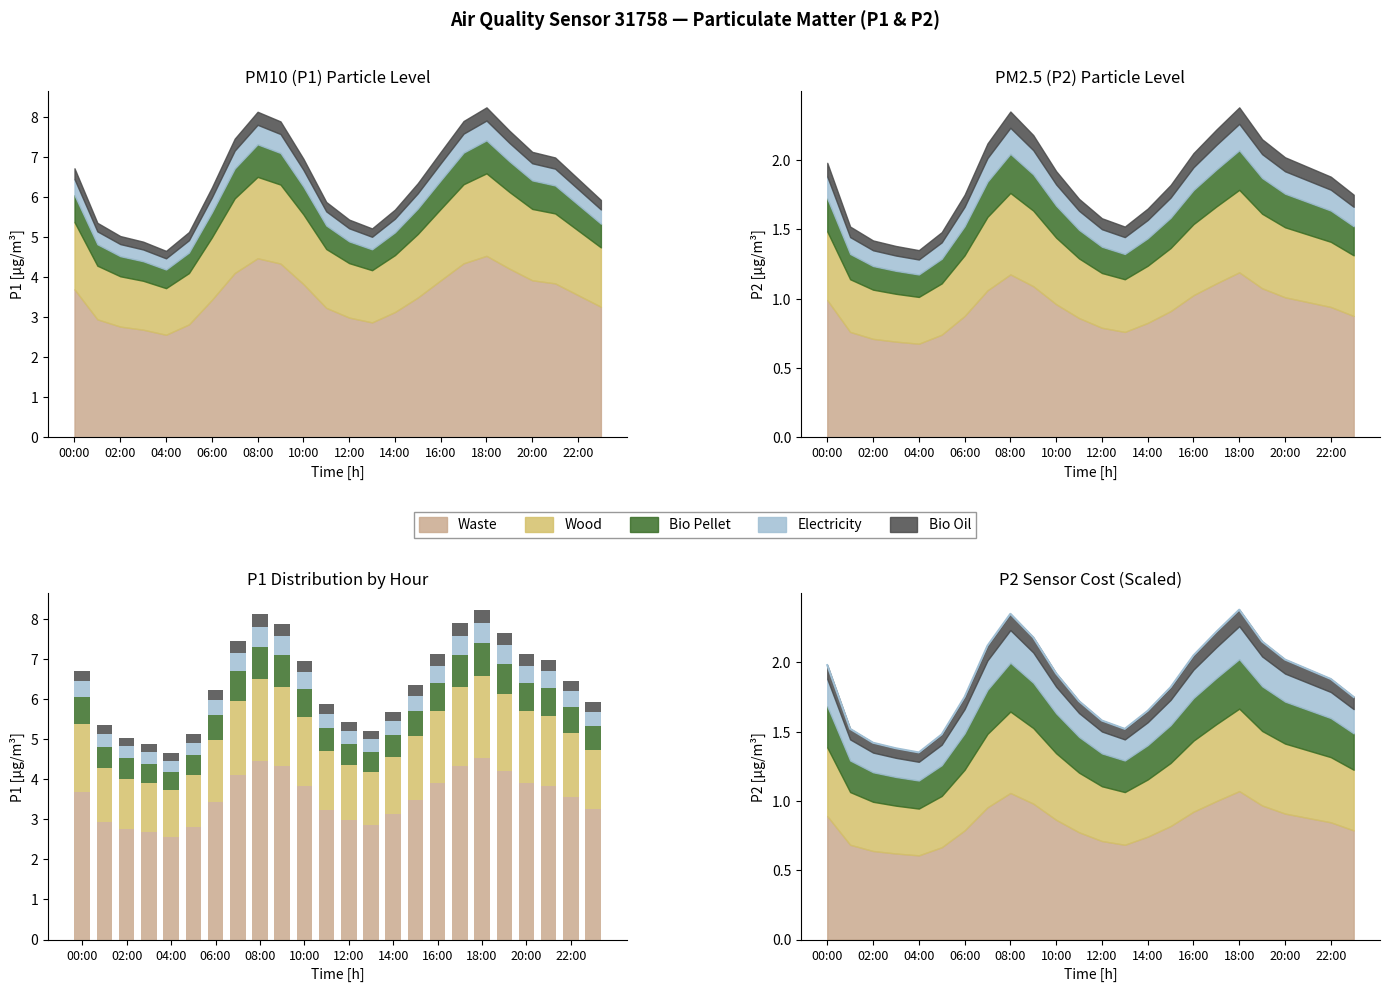

Rank the series at 02:00 from lowest to highest value.

Bio Oil, Electricity, Bio Pellet, Wood, Waste